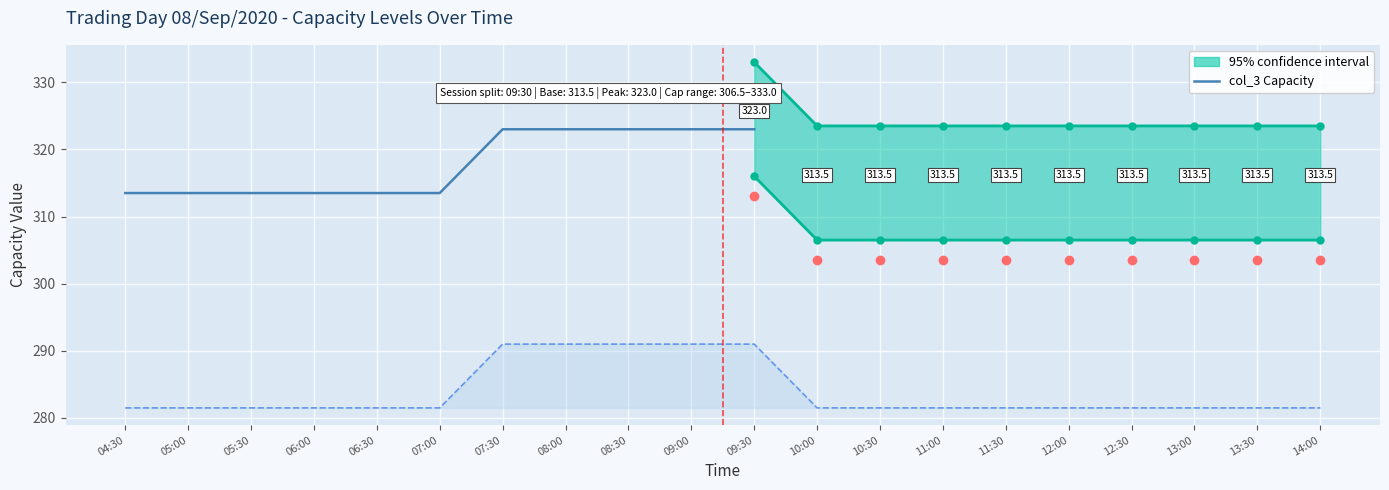

What is the sum of all values?

3496.0